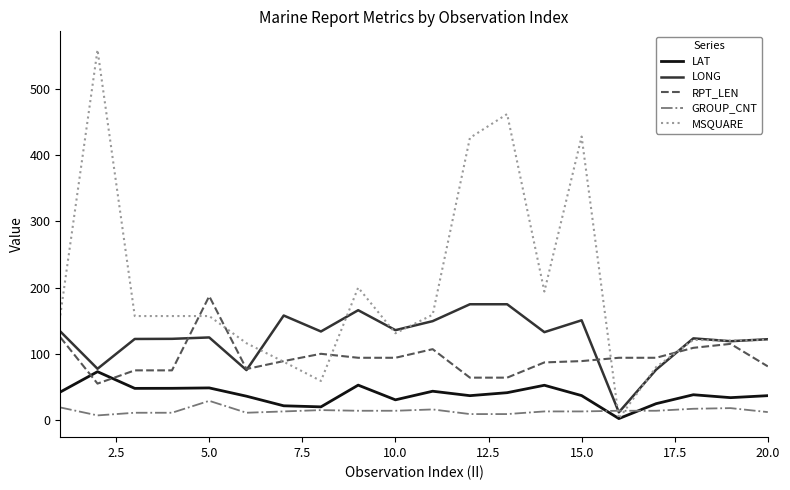

True or false: RPT_LEN and LONG intersect in this chart.

True